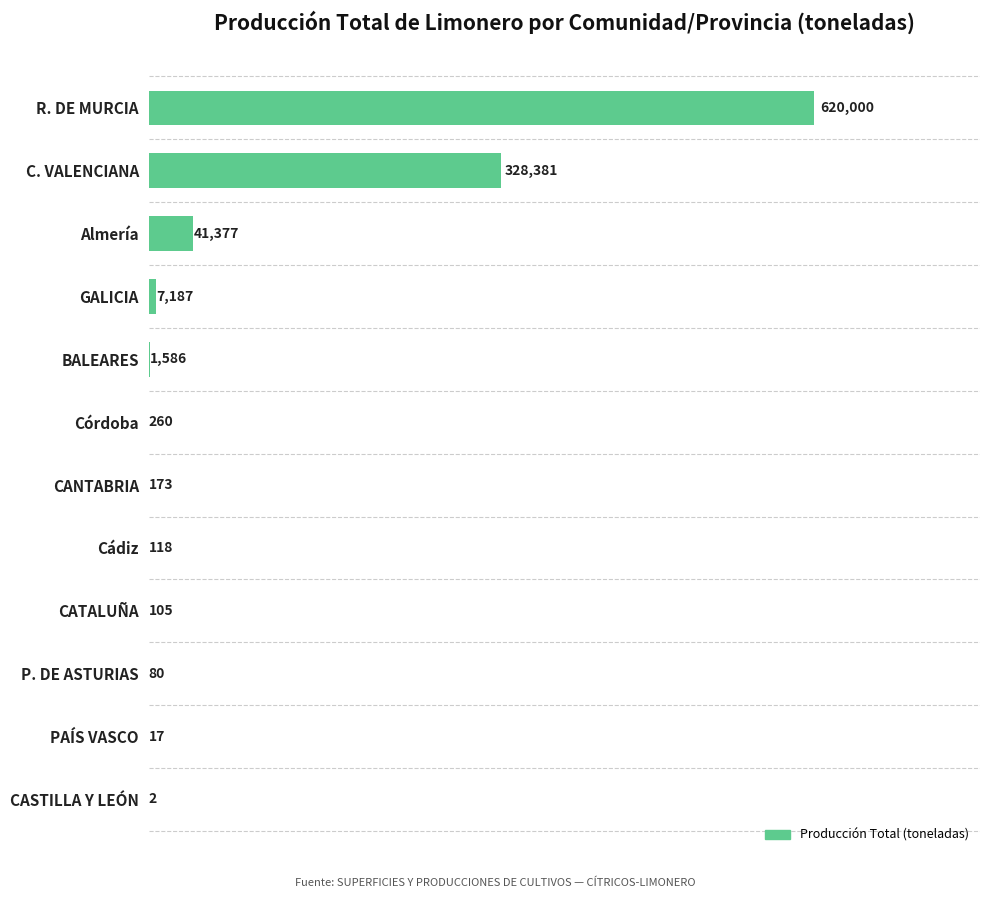

The value at GALICIA is 7187. True or false?

True